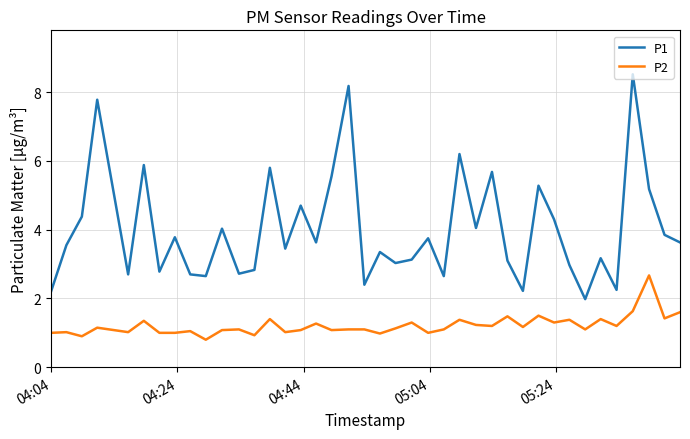

True or false: P1 and P2 cross at least once.

False